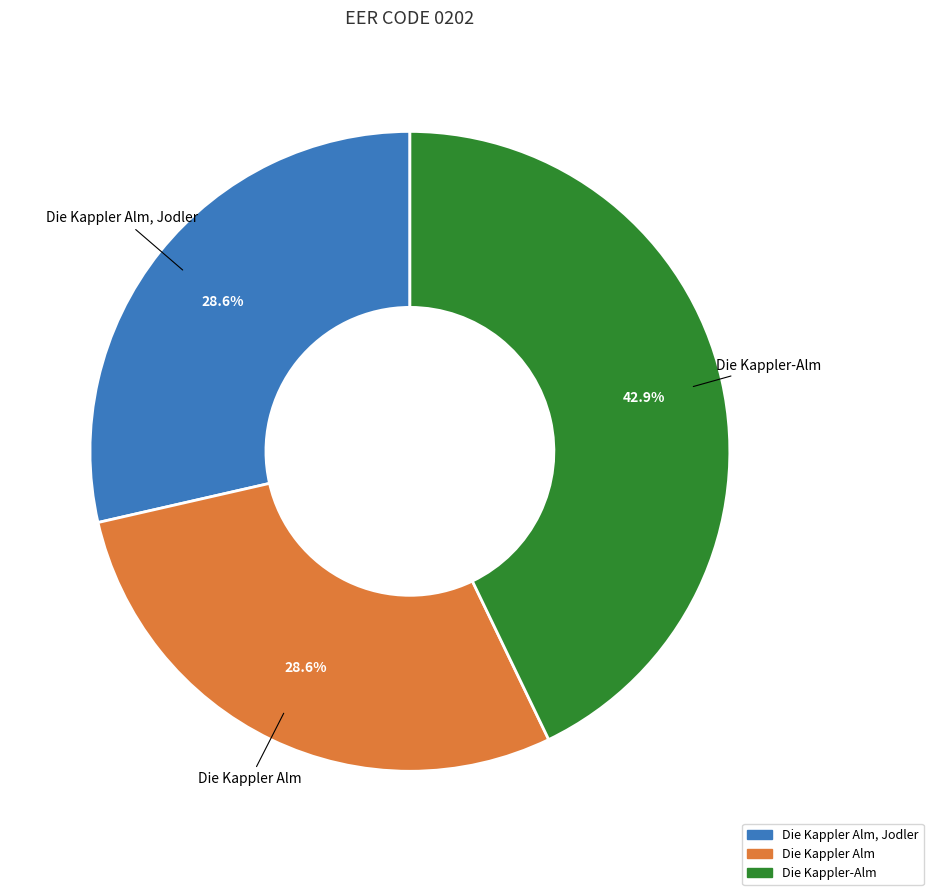

Combined, do Die Kappler Alm, Jodler and Die Kappler-Alm account for over 50%?

Yes